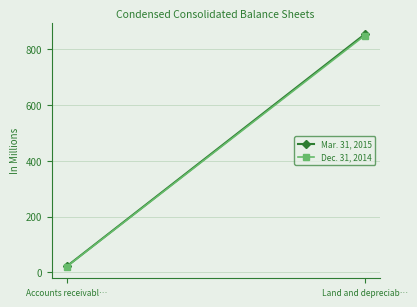

What is the greatest value displayed?

853.9